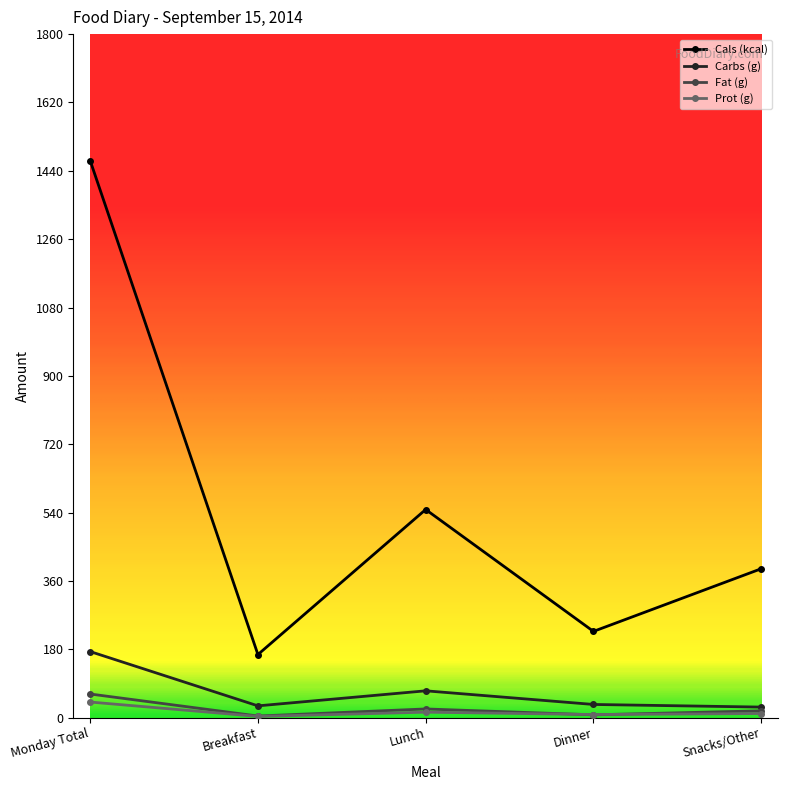

What is the difference between the maximum and minimum values in the Cals (kcal) series?

1301.0